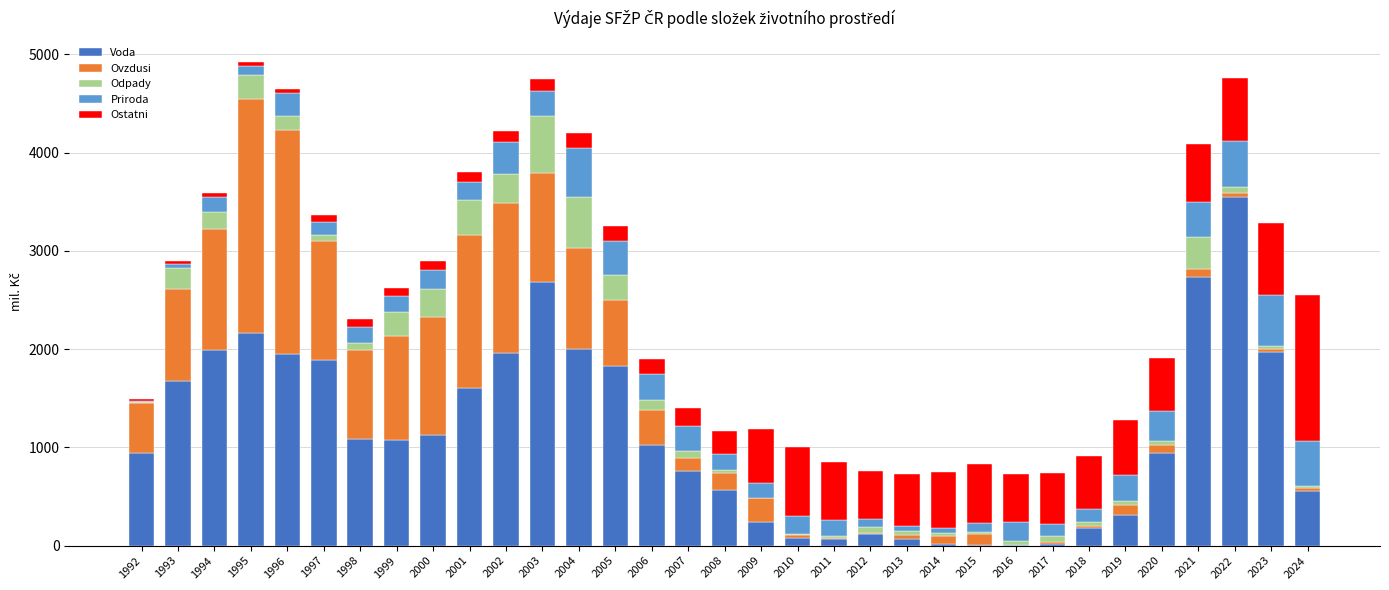

How many values in the Voda series exceed 1022?

17